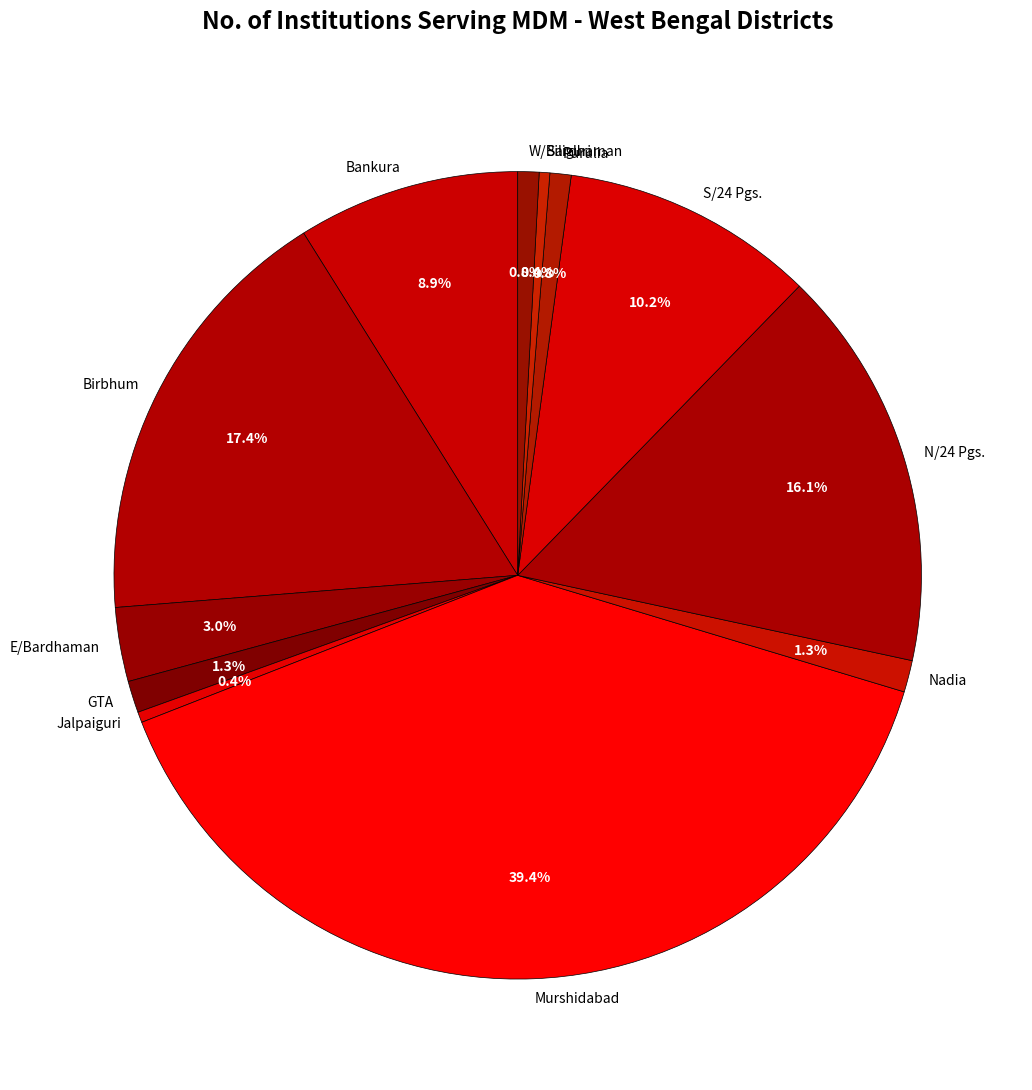

What is the largest slice in the pie chart?

Murshidabad